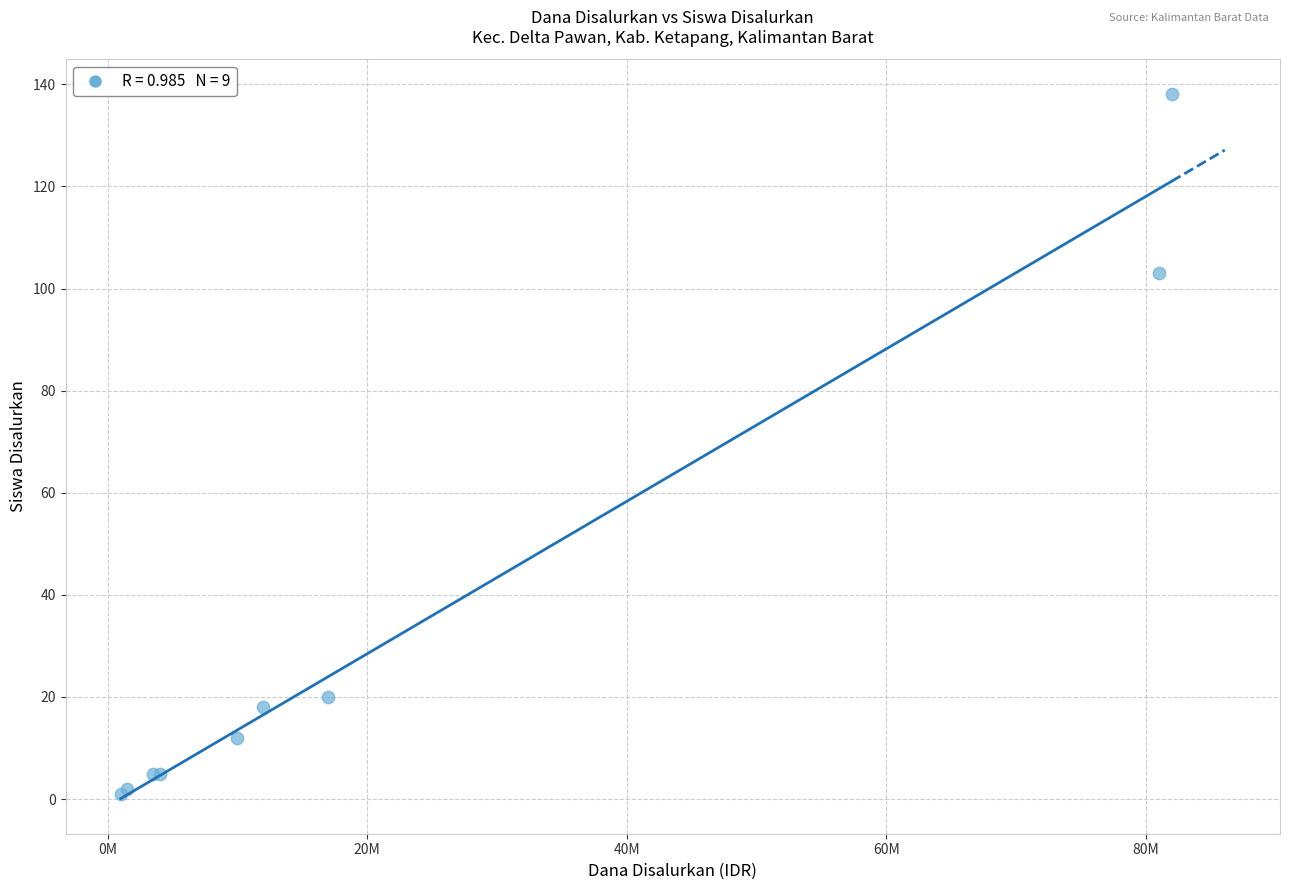

What Y value in the scatter plot is closest to 69?

103